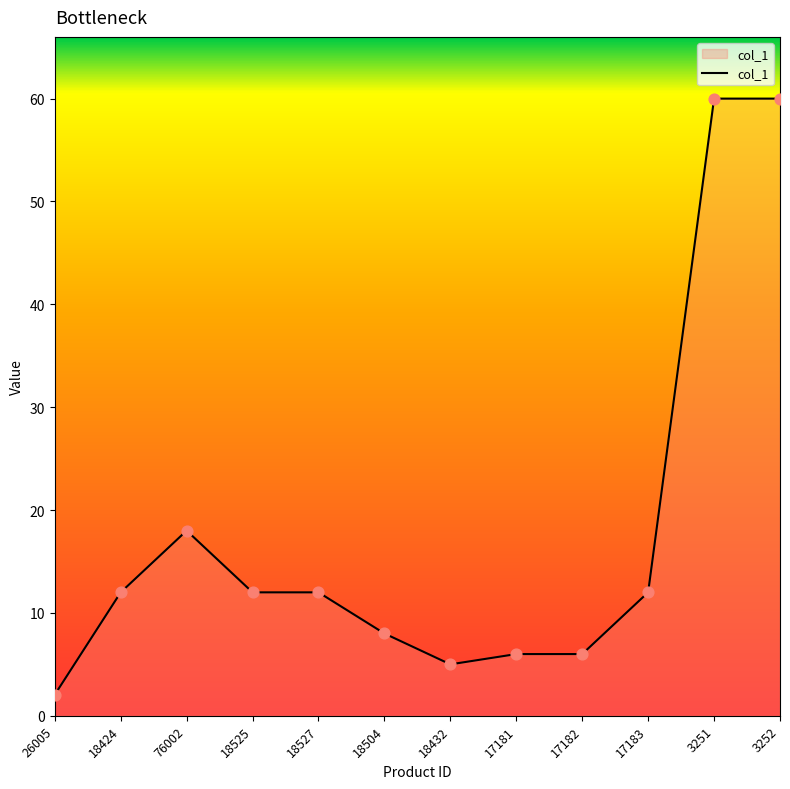

Between 18432 and 18525, which is larger?

18525